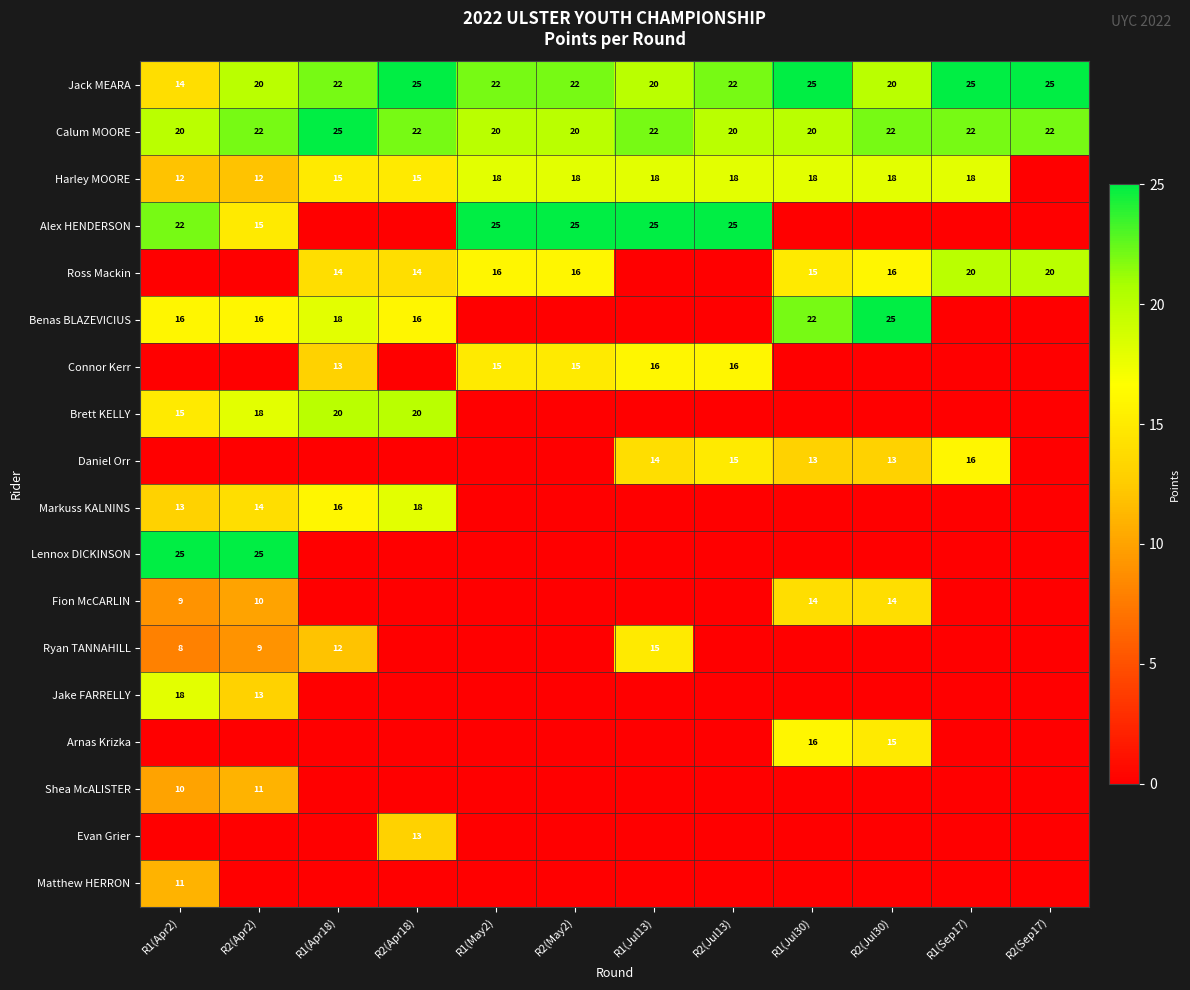

At which category is the sum across all series the highest?

R1(Apr2)